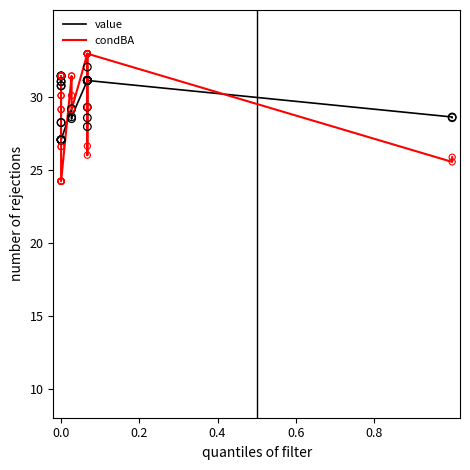

Which series has the widest spread of Y values?

condBA